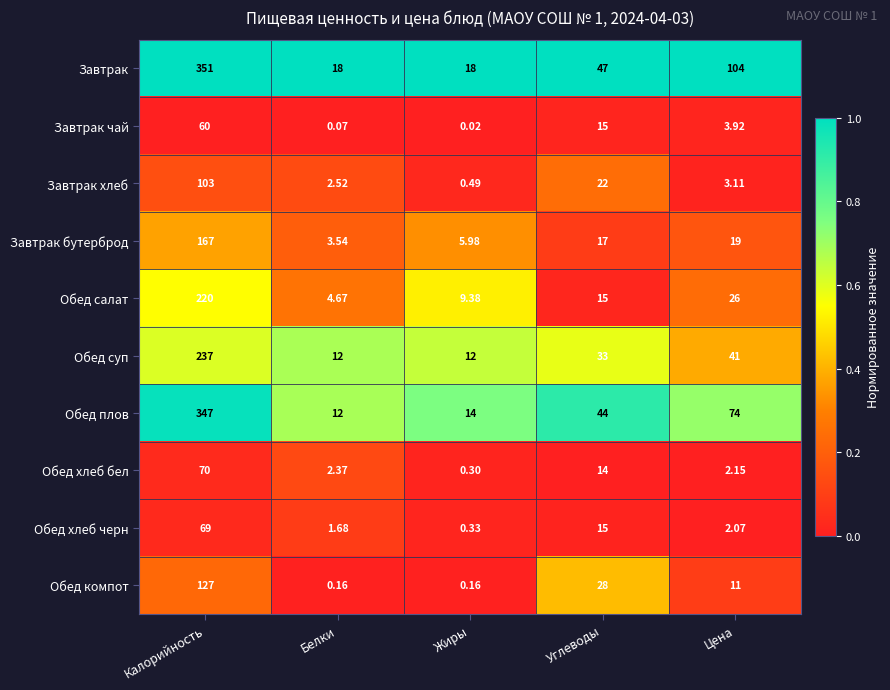

At which label is Завтрак бутерброд closest to 85?

Цена